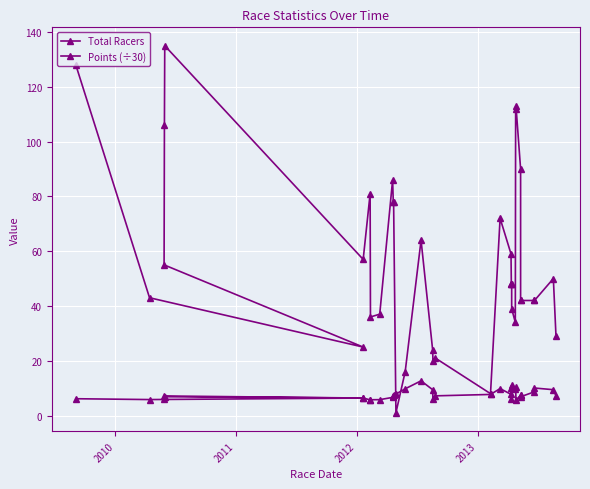

True or false: Total Racers has a value of 41.6 at 20.

False